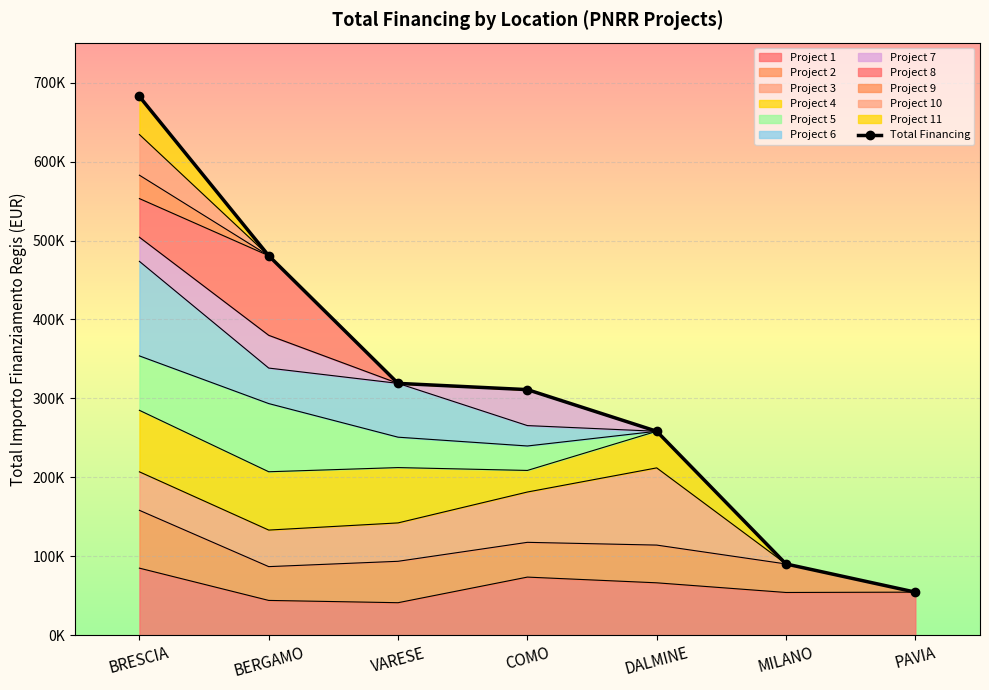

List the labels in order of value, largest first.

BRESCIA, BERGAMO, VARESE, COMO, DALMINE, MILANO, PAVIA